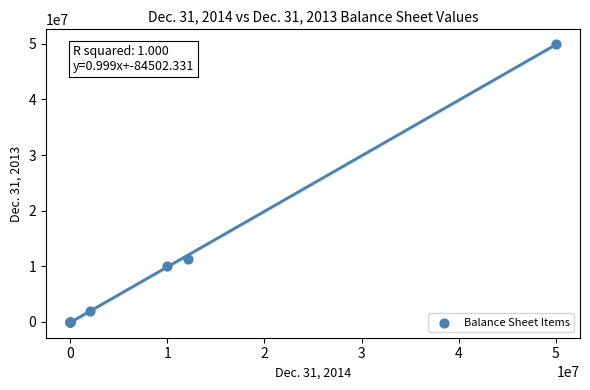

What Y value in the scatter plot is closest to 25000000?

11378710.0